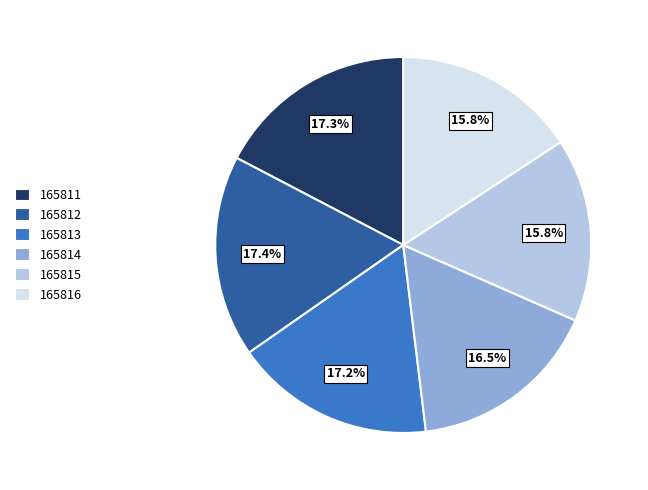

Approximately how many times larger is the value at 165816 compared to 165813?

0.9